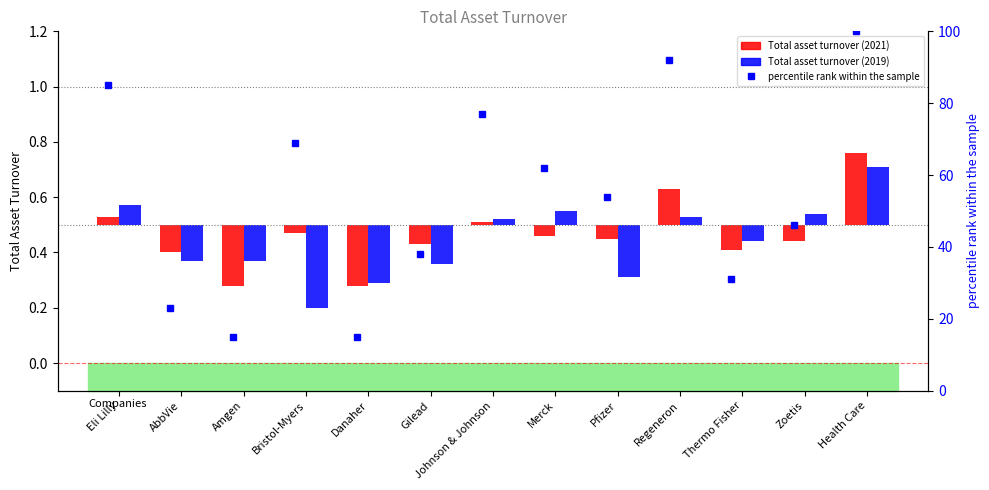

Where does the data first go above 54?

Eli Lilly